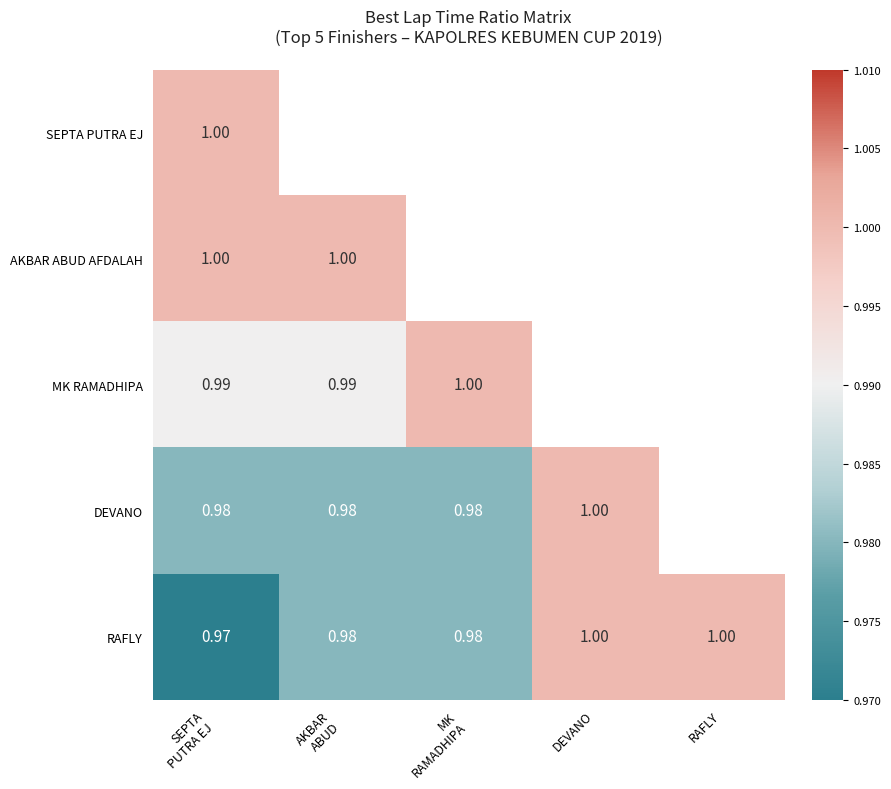

Where is SEPTA PUTRA EJ nearest to the value 1?

SEPTA PUTRA EJ